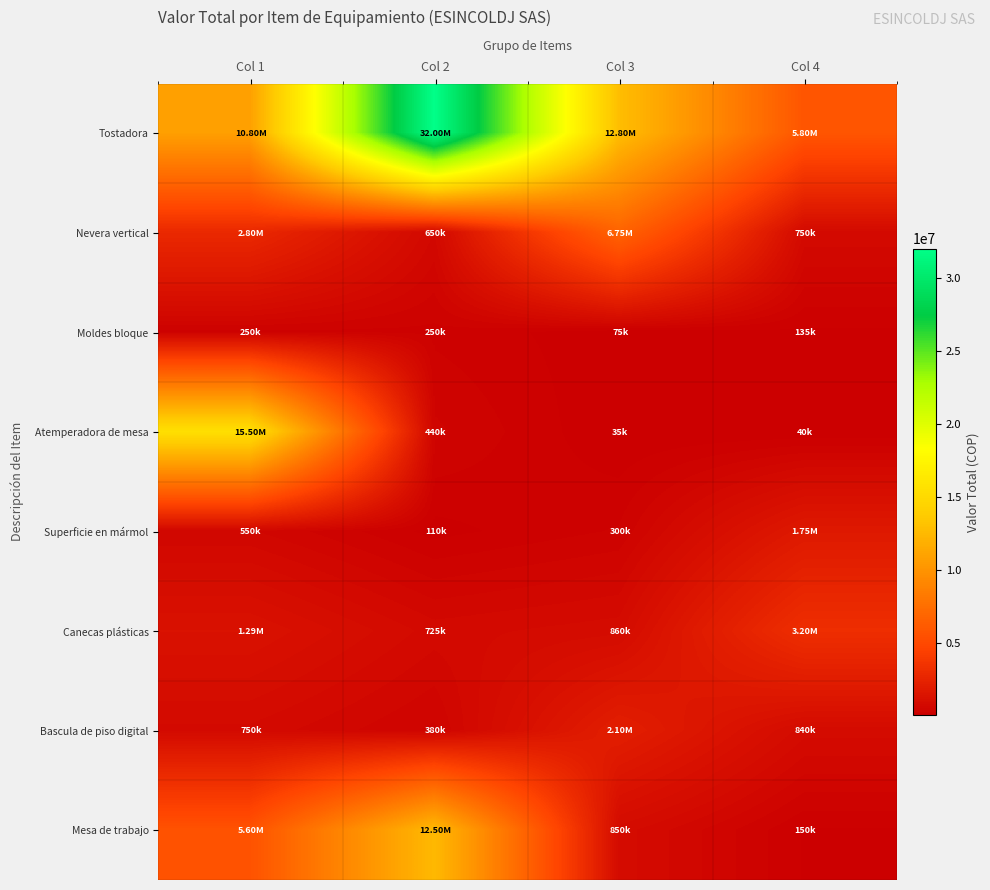

What is the spread (max minus min) of values at Col 4?

5760000